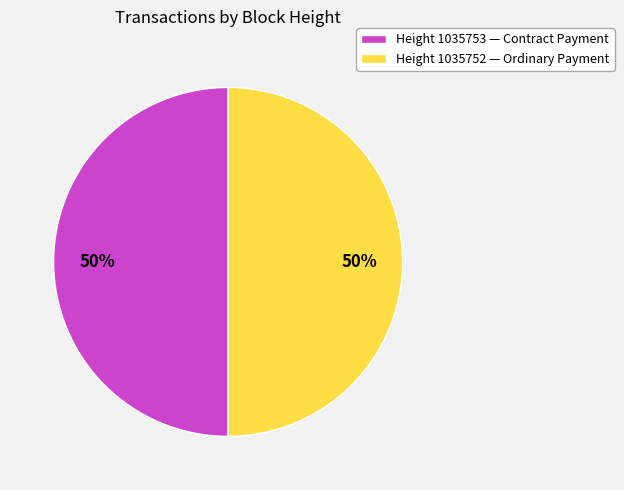

Count the number of slices in the pie.

2